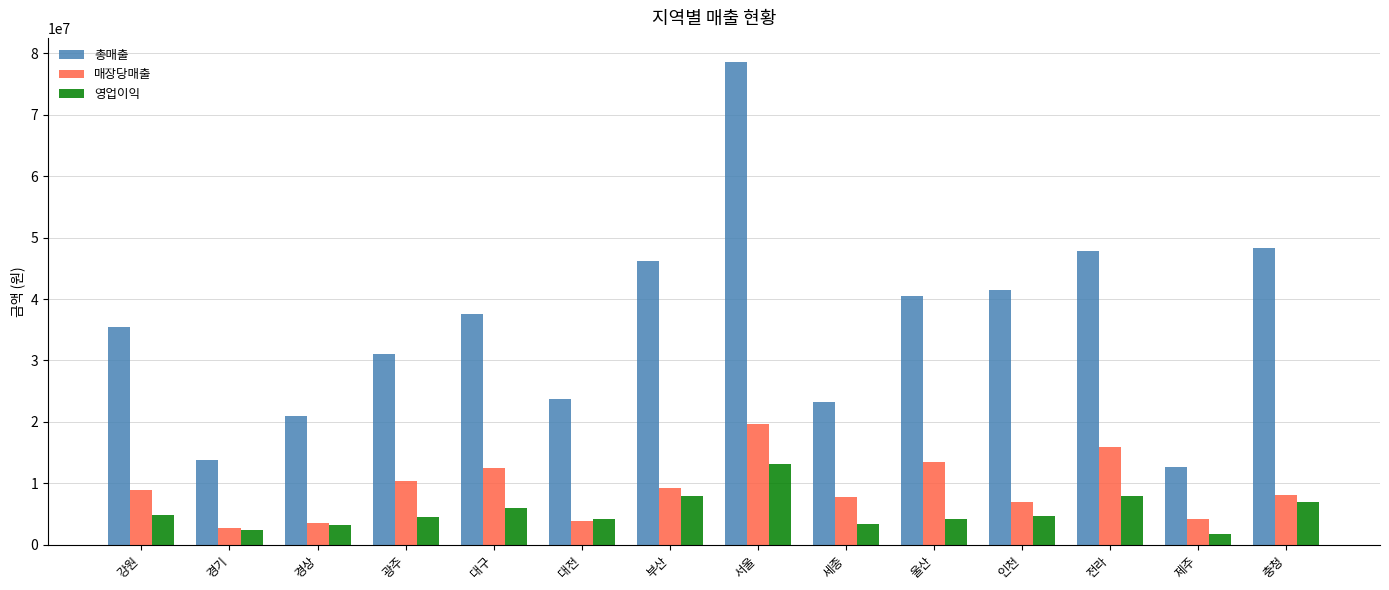

Which label corresponds to the largest value in the chart?

서울